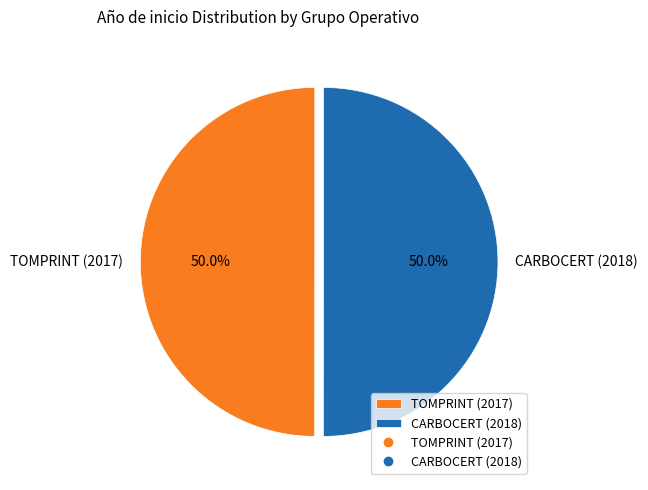

Combined, what portion of the pie is TOMPRINT (2017) and CARBOCERT (2018)?

100.0%